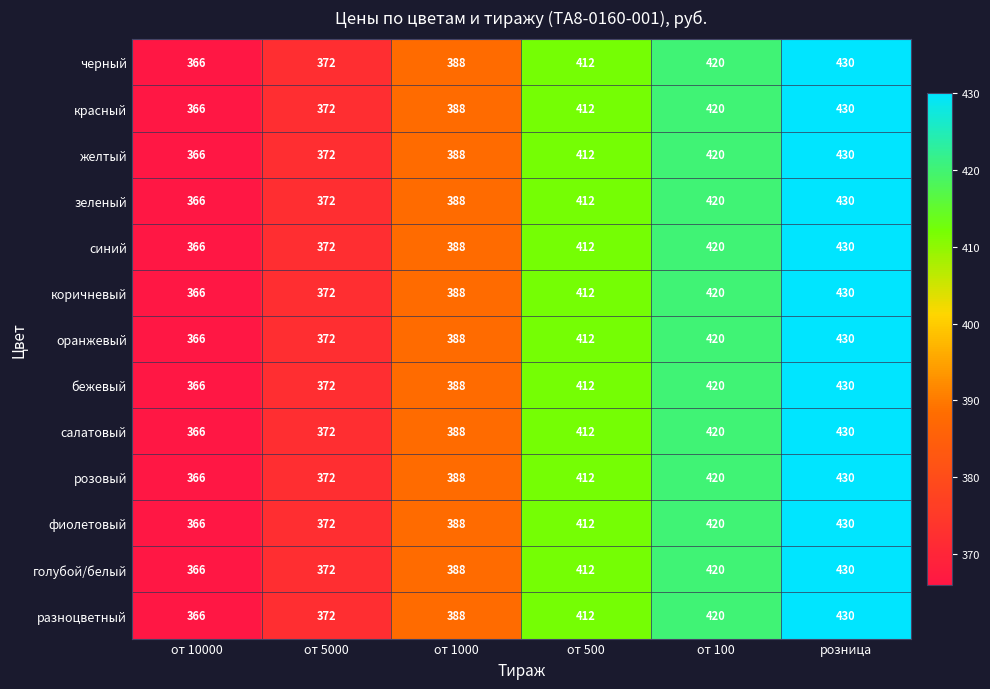

Is it true that салатовый equals 420 at от 100?

True